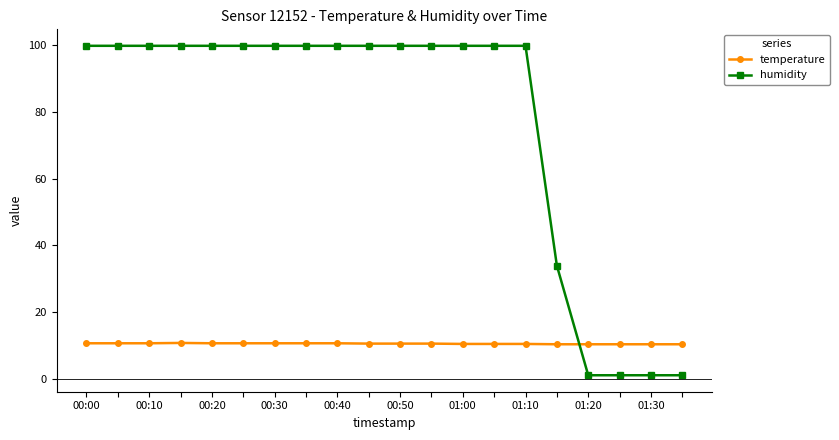

What is the value of the humidity point at the 1st from the left?

99.9